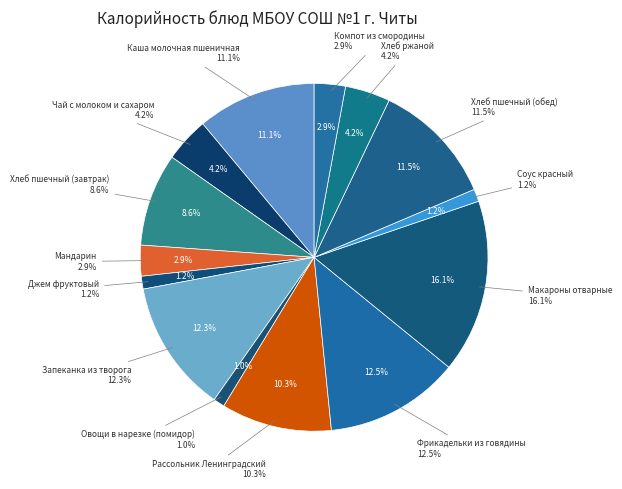

How many segments does this pie chart have?

14